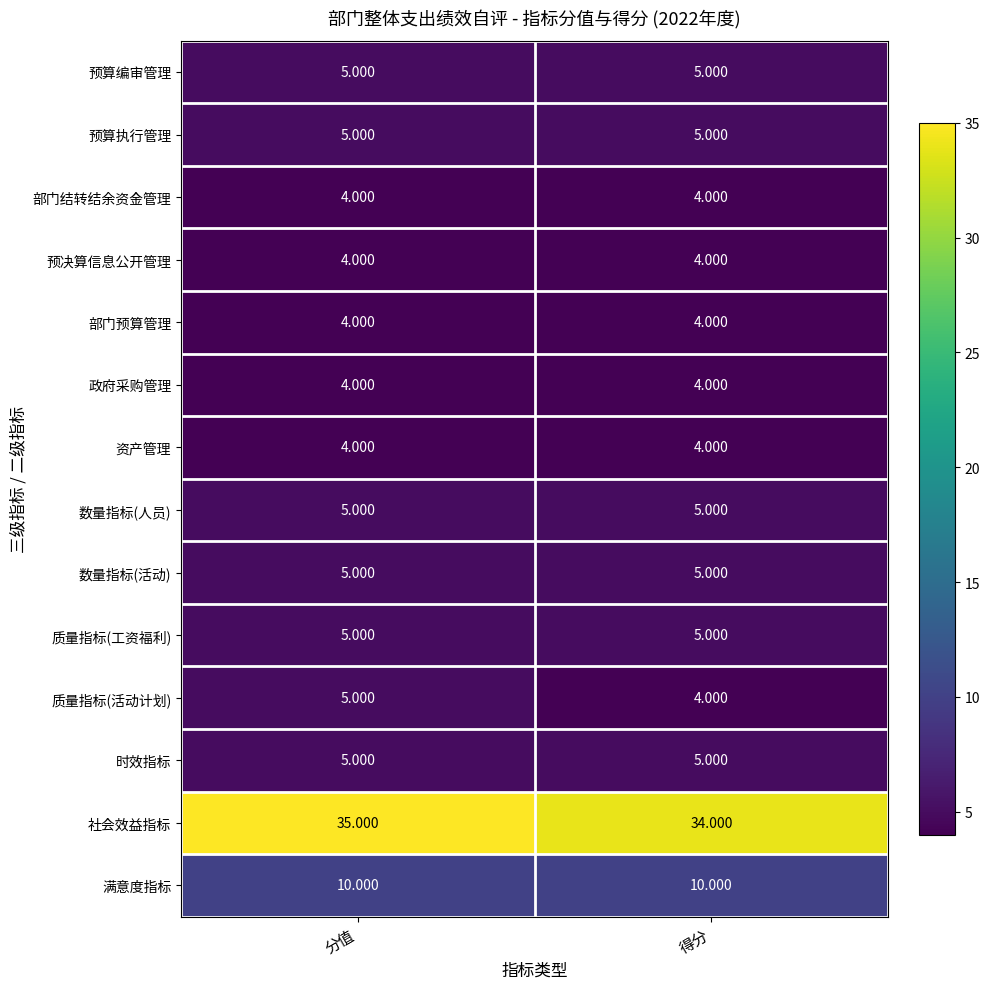

Is the value of 满意度指标 at 分值 greater than the value of 部门预算管理 at 分值?

Yes